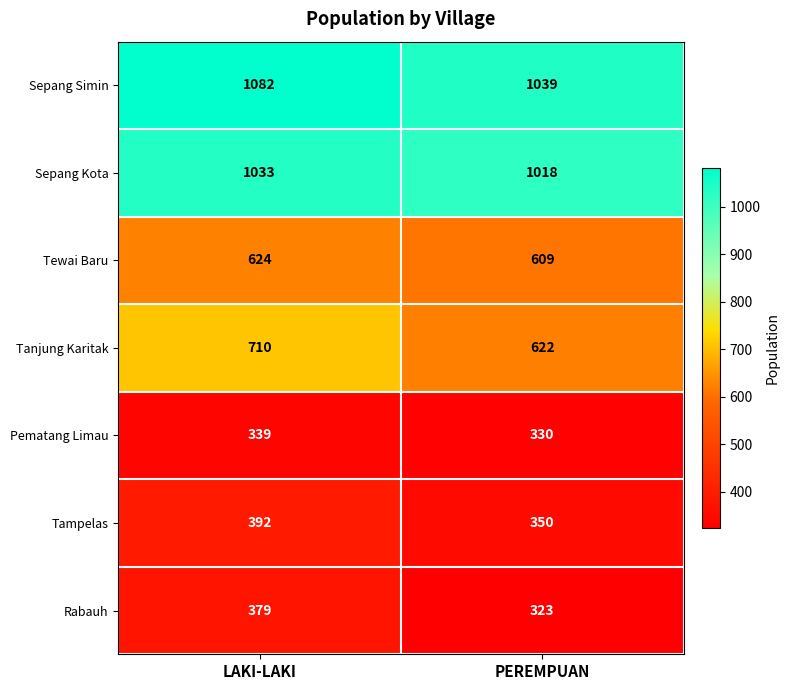

At how many categories does at least one series exceed 851?

2